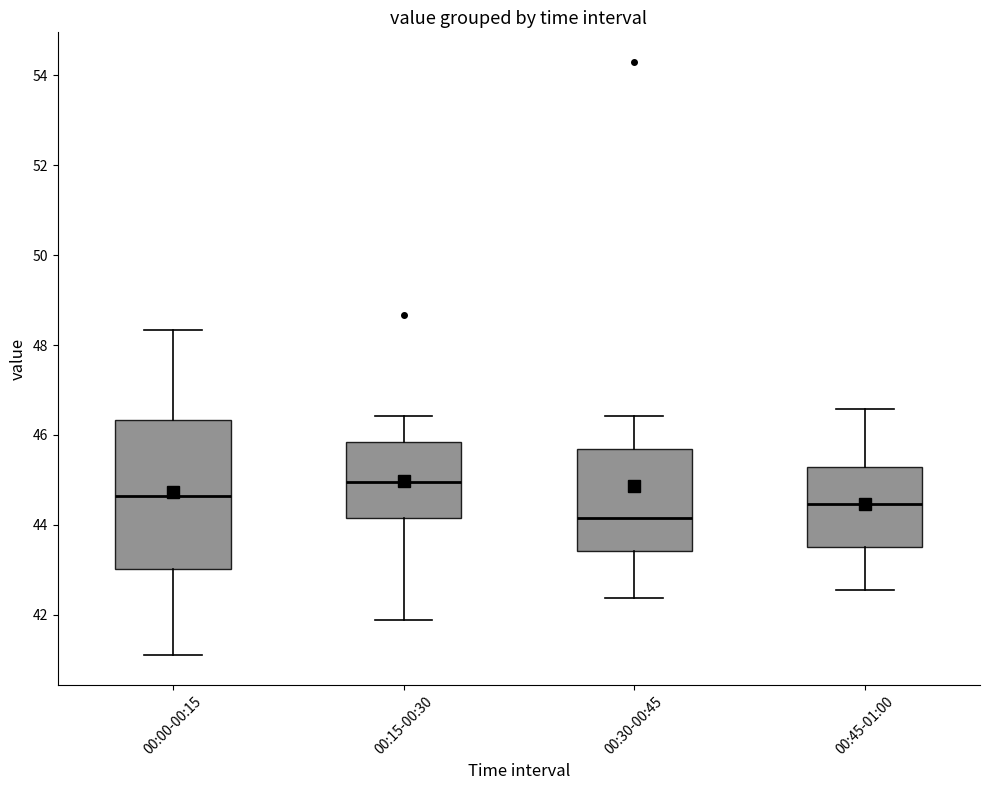

Reading left to right, read every box against the y-axis: the position of its median line, the range the box covers, and the ends of its whiskers. The values are not printed on the chart, so give them approximately, as read against the axis.

00:00-00:15: median 44.6, box 43.0 to 46.4, whiskers 41.0 to 48.4
00:15-00:30: median 45.0, box 44.2 to 45.8, whiskers 41.8 to 46.4
00:30-00:45: median 44.2, box 43.4 to 45.6, whiskers 42.4 to 46.4
00:45-01:00: median 44.4, box 43.6 to 45.2, whiskers 42.6 to 46.6